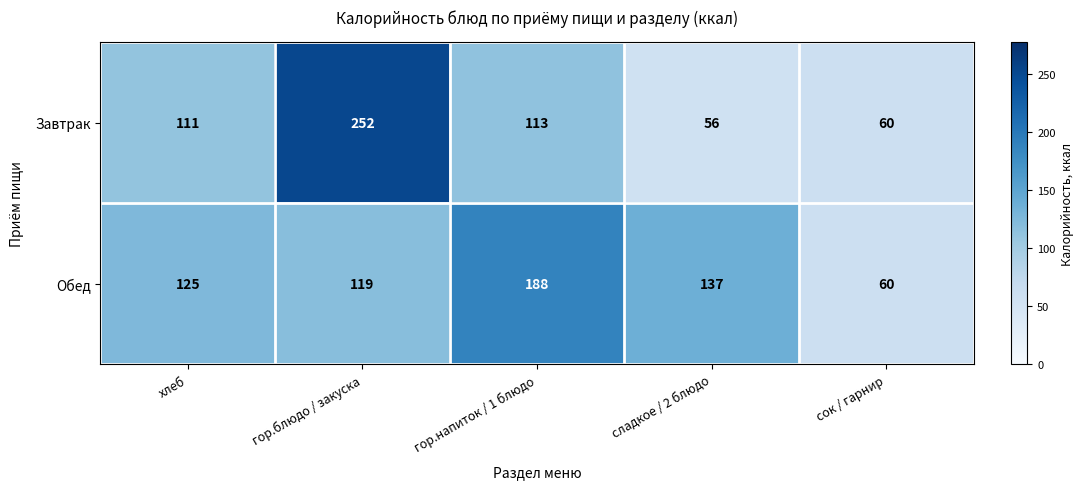

List the series in order of their overall mean, lowest first.

Завтрак, Обед